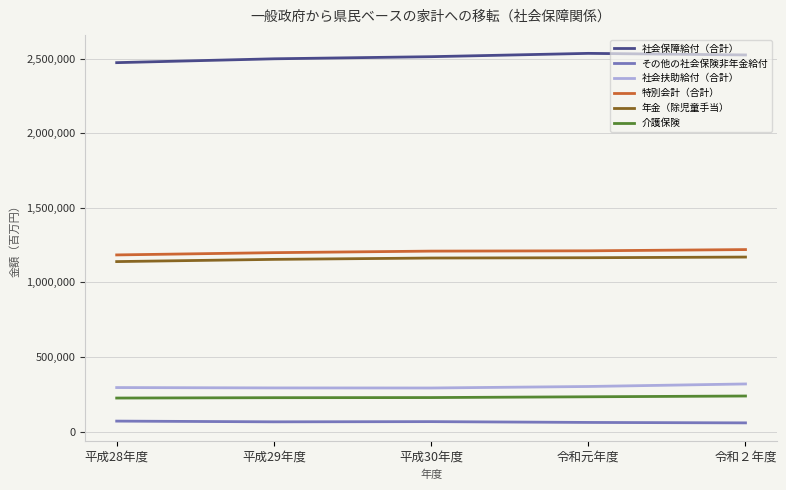

At 平成30年度, list the series in order from smallest to largest.

その他の社会保険非年金給付, 介護保険, 社会扶助給付（合計）, 年金（除児童手当）, 特別会計（合計）, 社会保障給付（合計）